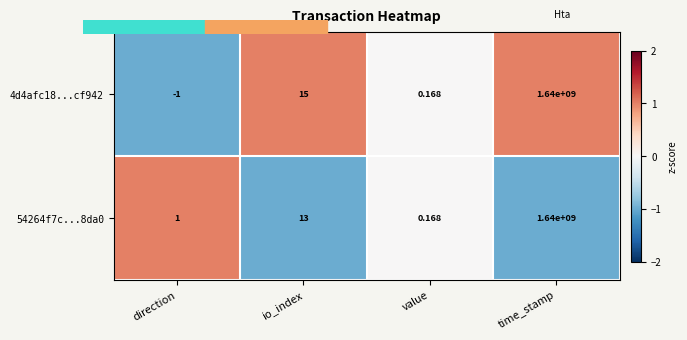

Where is 54264f7c...8da0 nearest to the value 820000000?

io_index